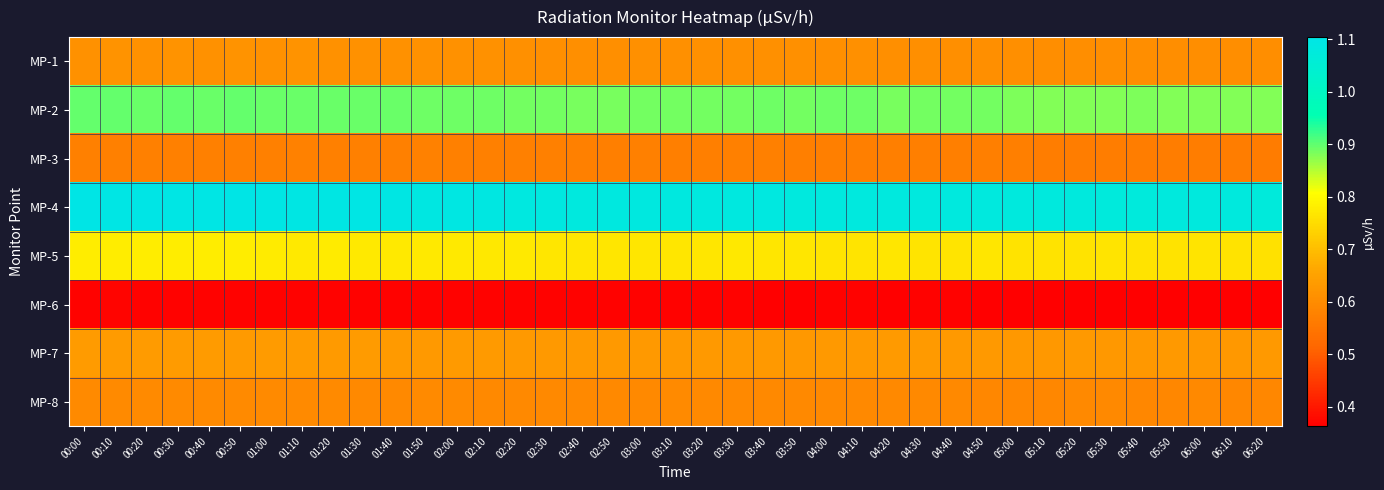

Which series has the largest total across all categories?

MP-4